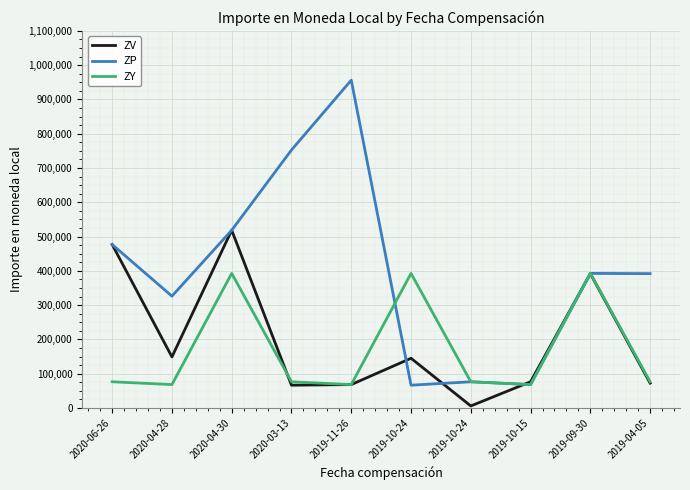

Which series changed the most between 2020-04-30 and 2019-04-05?

ZV